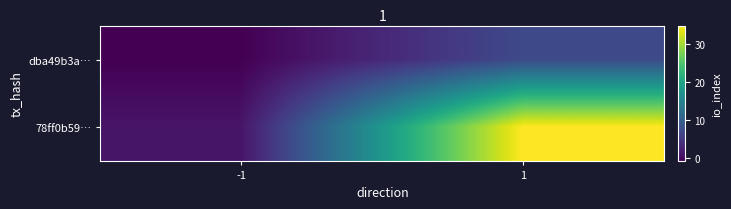

Which series has the widest spread of values?

78ff0b59…